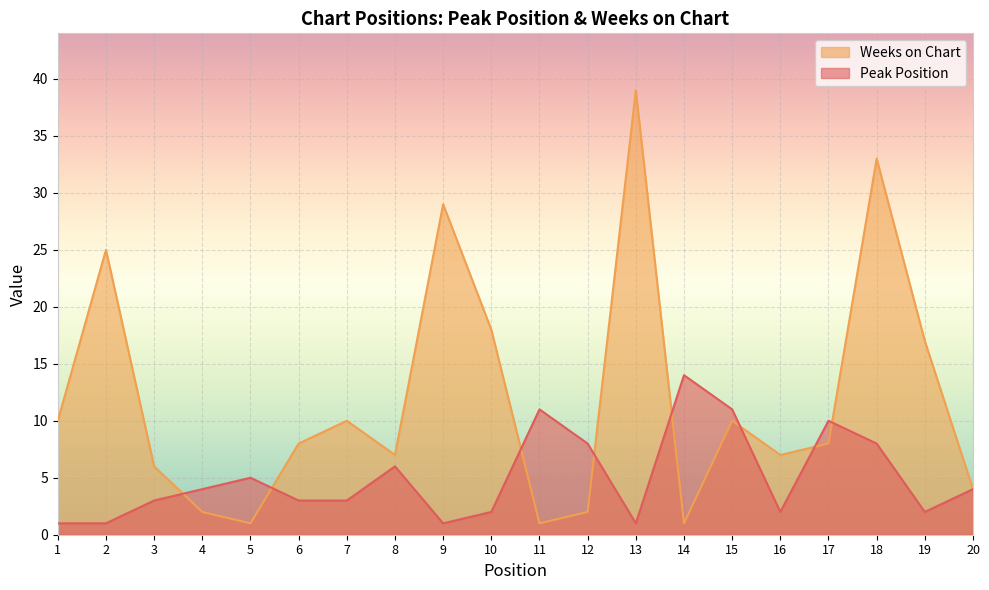

The Peak Position series shows 4 at 6. True or false?

False